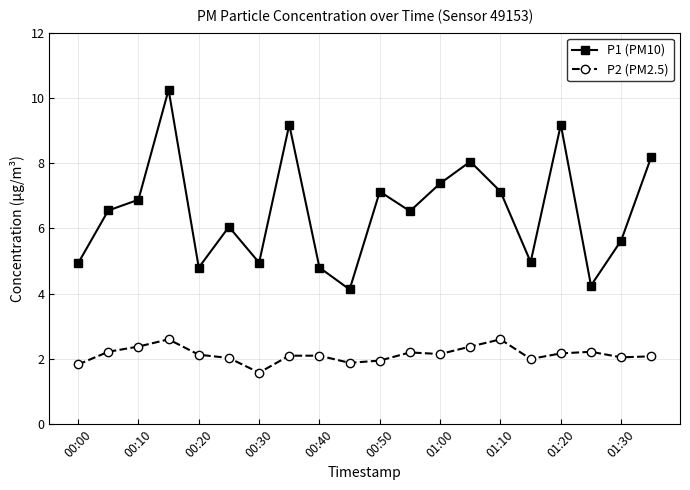

Which series has the widest spread of values?

P1 (PM10)